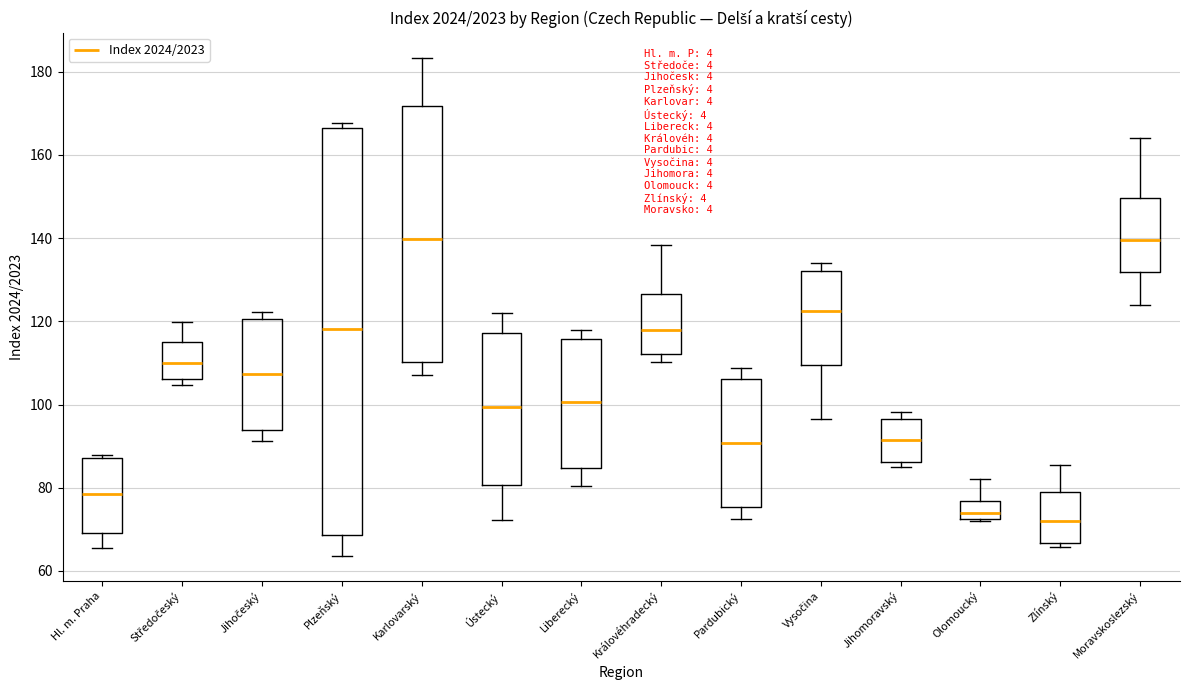

Comparing the boxes themselves (not the whiskers), which one is the tallest?

Plzeňský